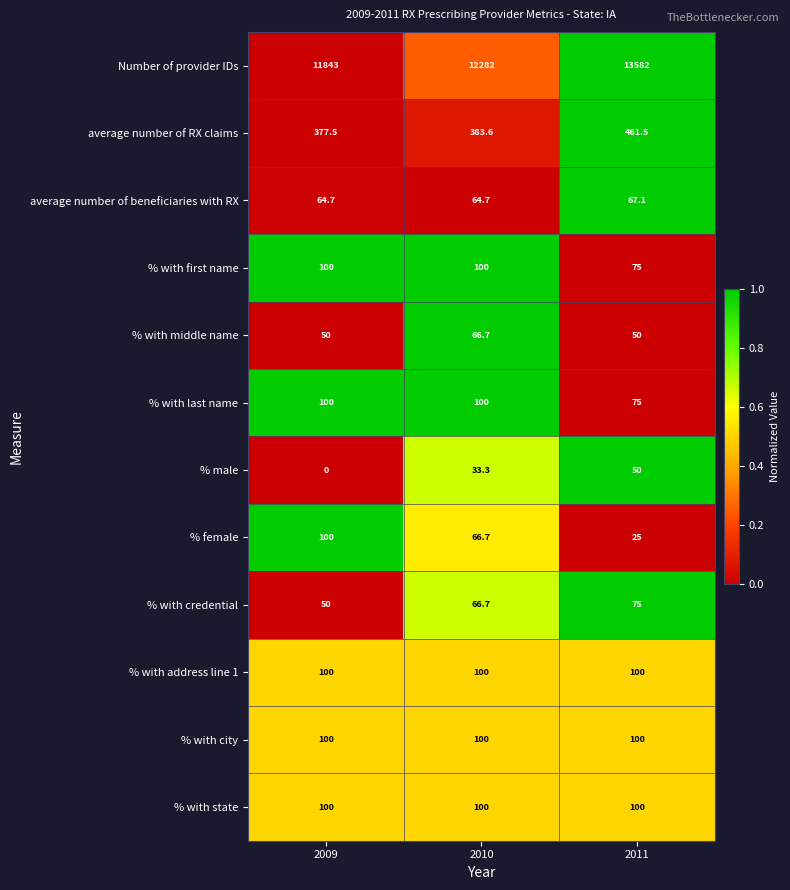

At how many categories does at least one series exceed 1934?

3